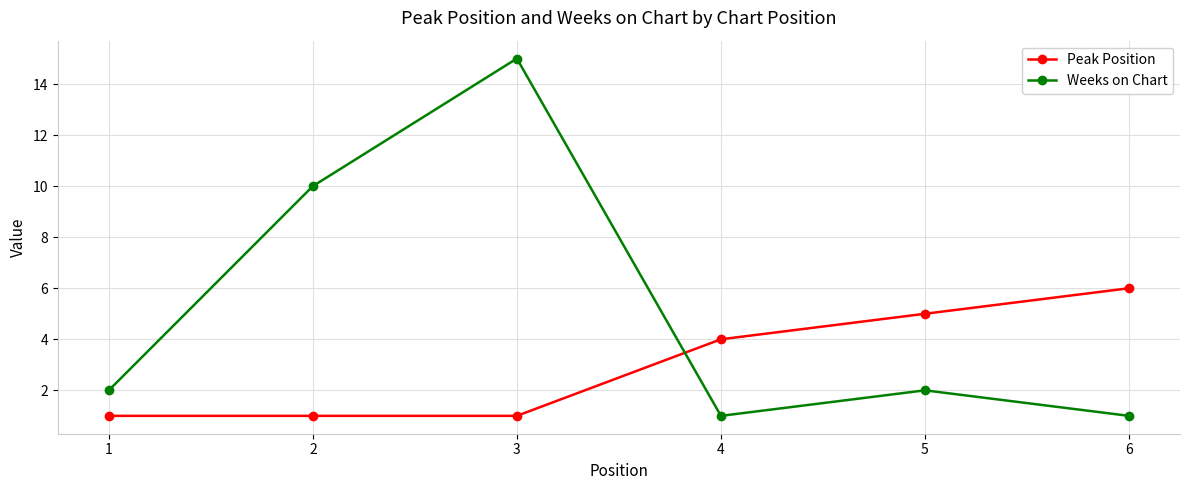

At which label is Weeks on Chart closest to 8?

2